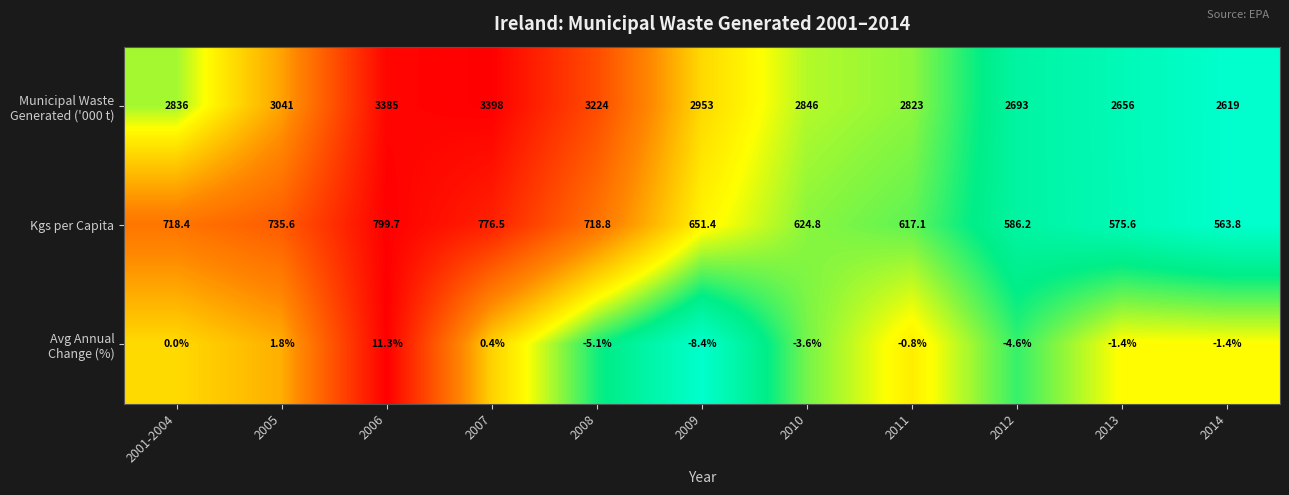

What is the average value of the Kgs per Capita series?

669.8